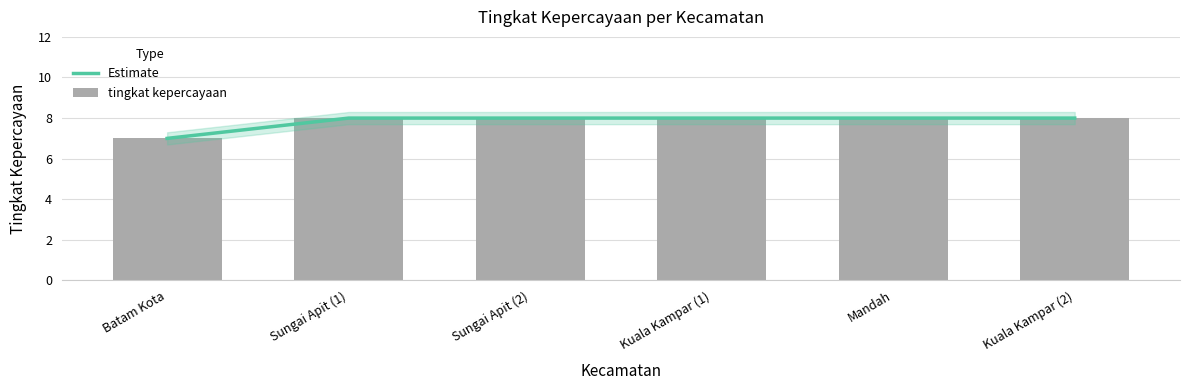

What are all the series names shown in the legend?

Estimate, tingkat kepercayaan